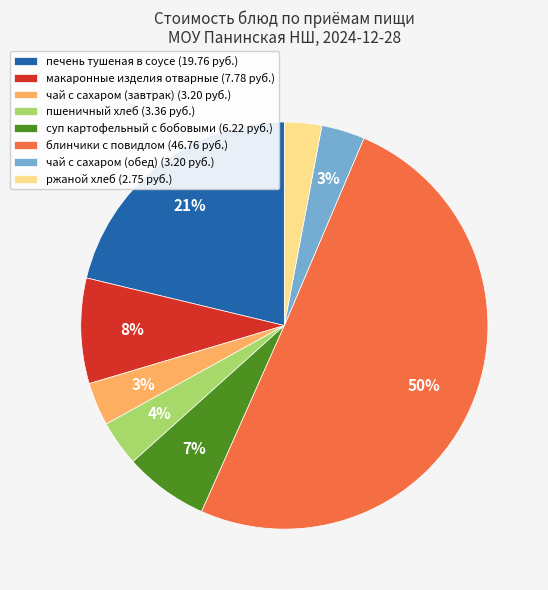

To the nearest percent, what is the difference between the largest and smallest slice percentages?

47%